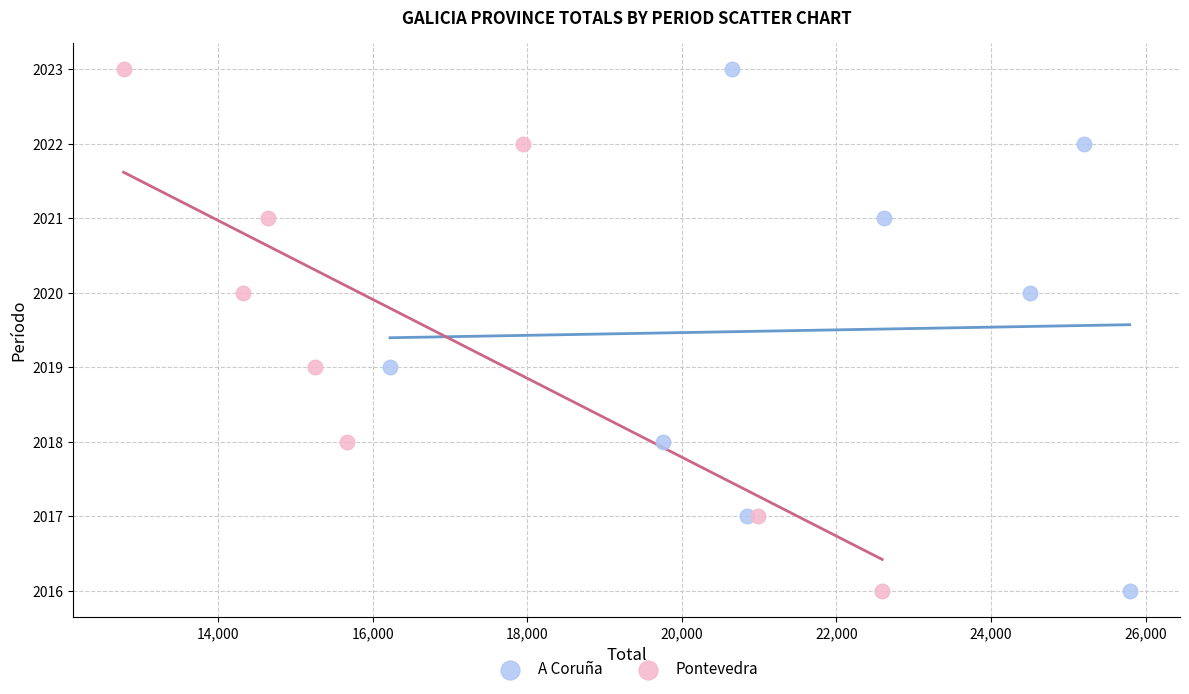

What are all the series names shown in the legend?

A Coruña, Pontevedra